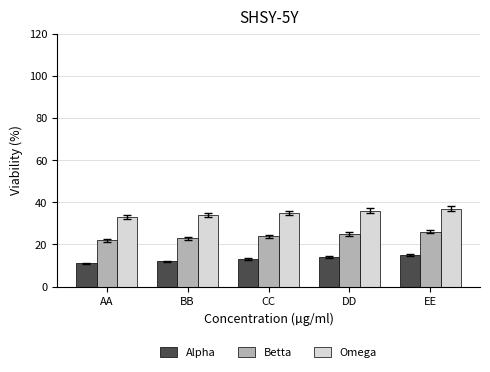

What is the value of the Betta bar at the 2nd from the left?

23